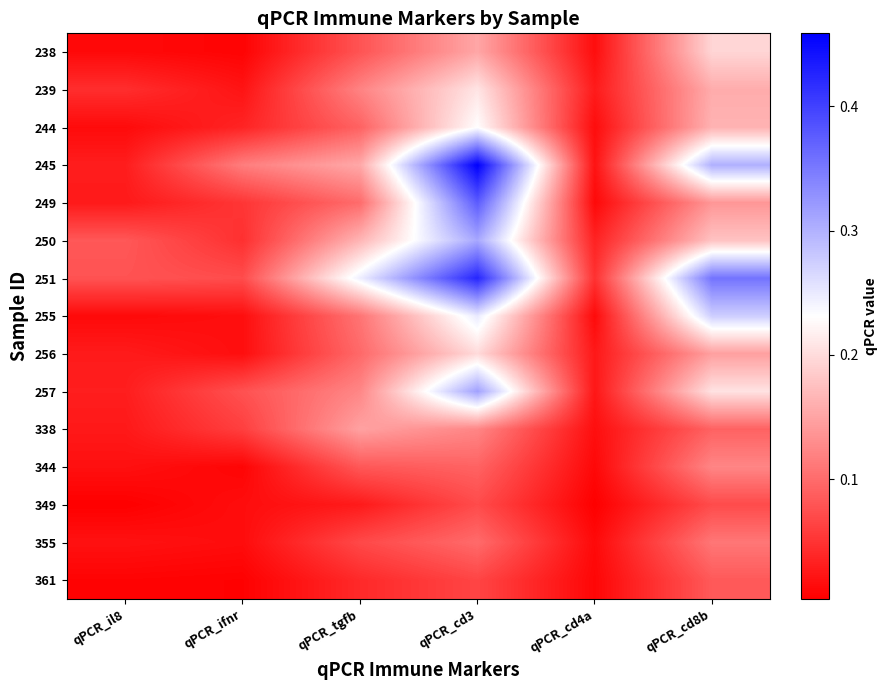

What is the spread (max minus min) of values at qPCR_il8?

0.1